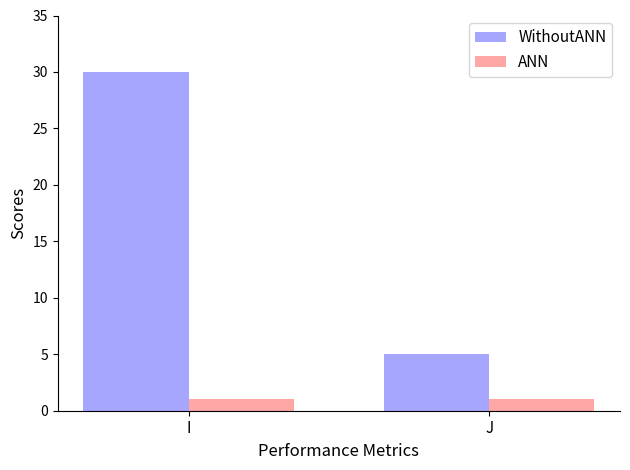

Is it true that WithoutANN equals 17 at I?

False